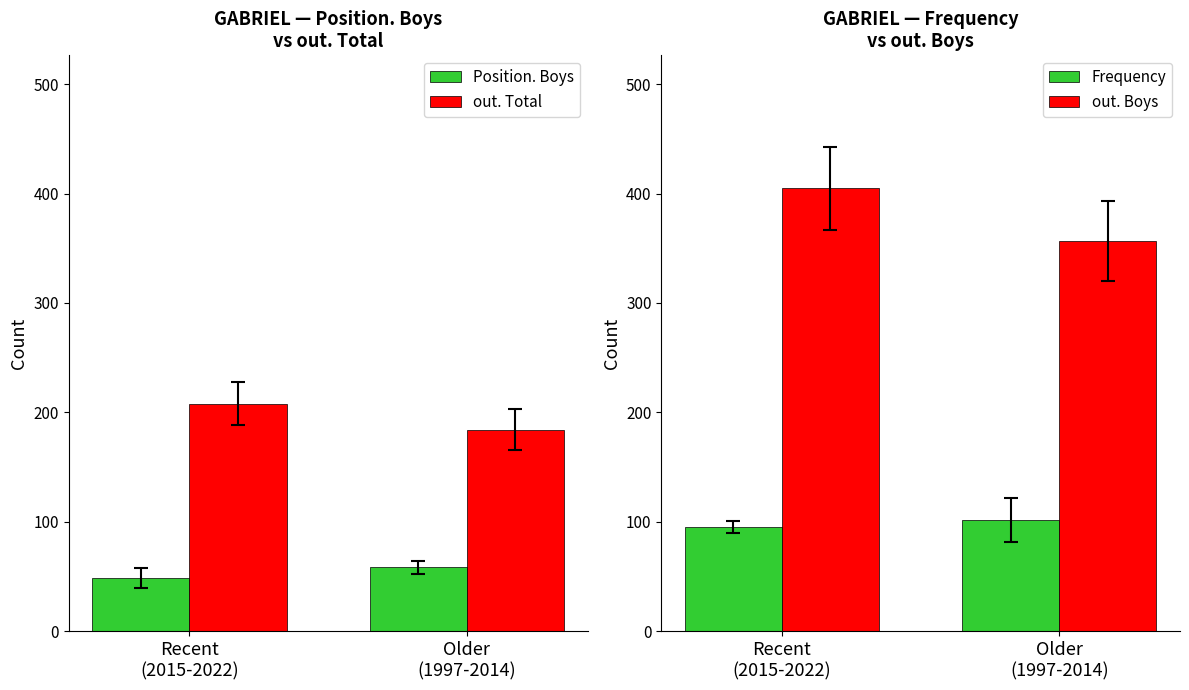

At which category is the sum across all series the highest?

Recent
(2015-2022)